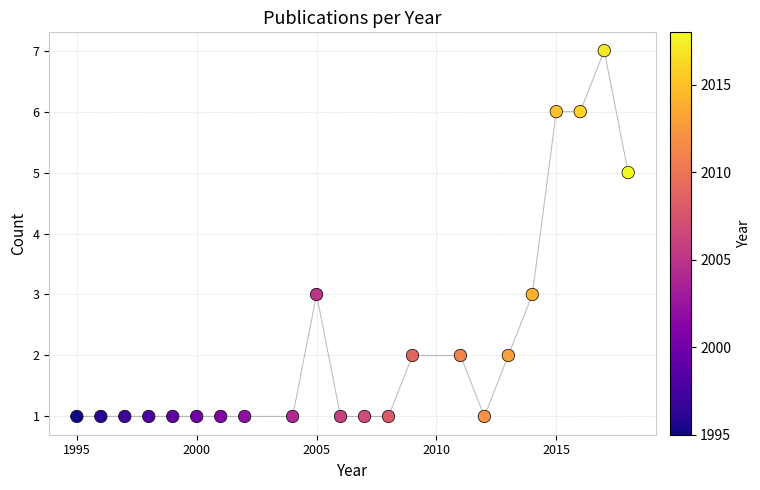

What is the range of Y values (max minus min)?

6